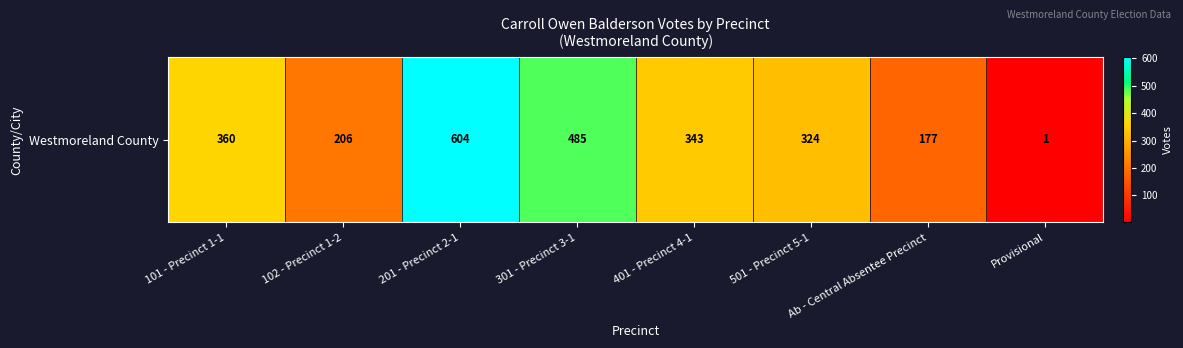

What is the maximum value shown in the chart?

604